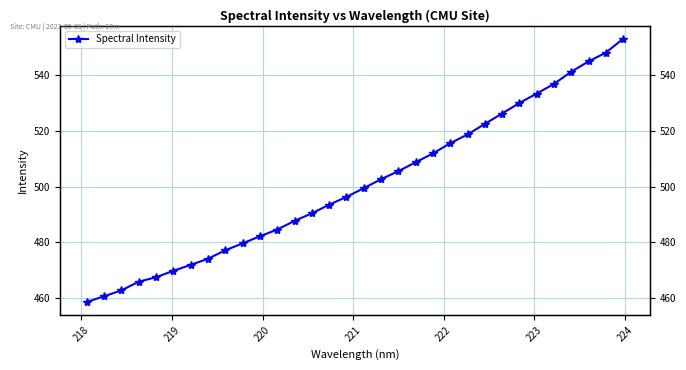

What is the value of the 9th point from the left?

477.2